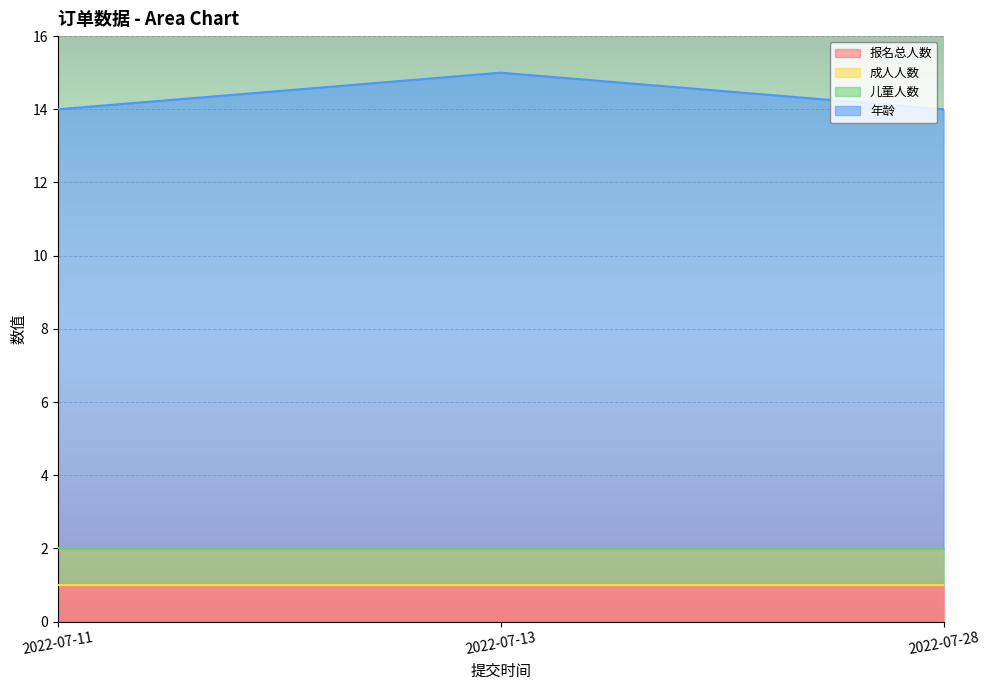

Reading right to left, extract all data points from this chart.

报名总人数: 1	1	1
成人人数: 0	0	0
儿童人数: 1	1	1
年龄: 12	13	12